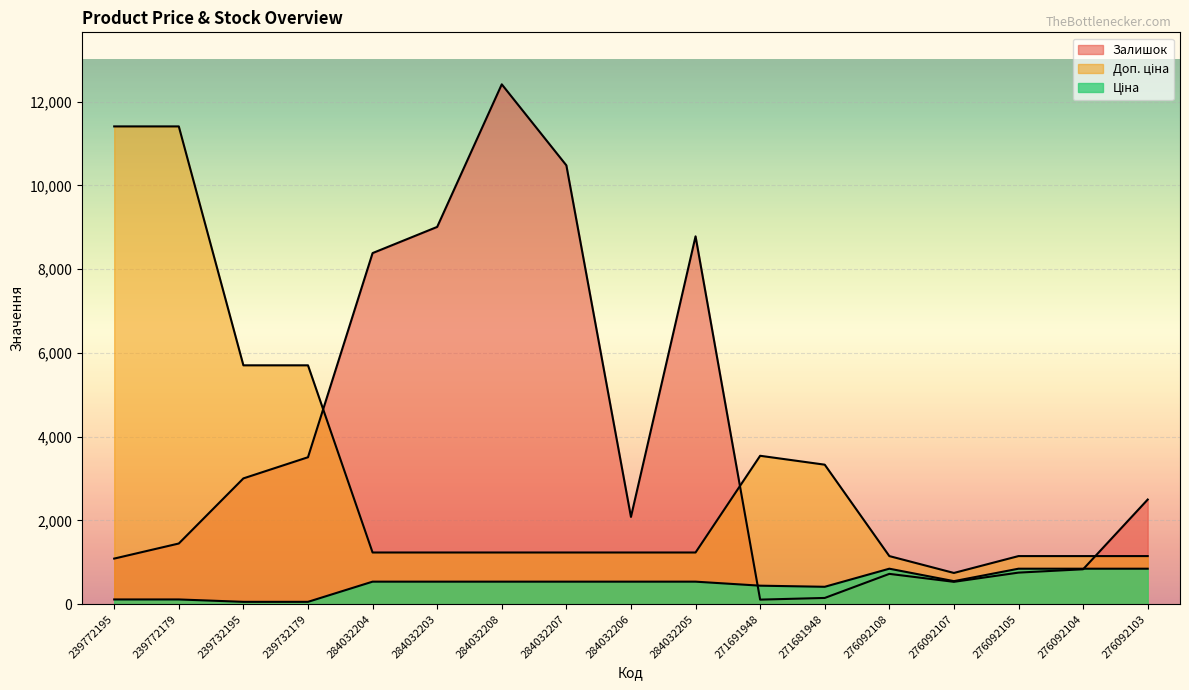

True or false: Доп. ціна and Залишок cross at least once.

True